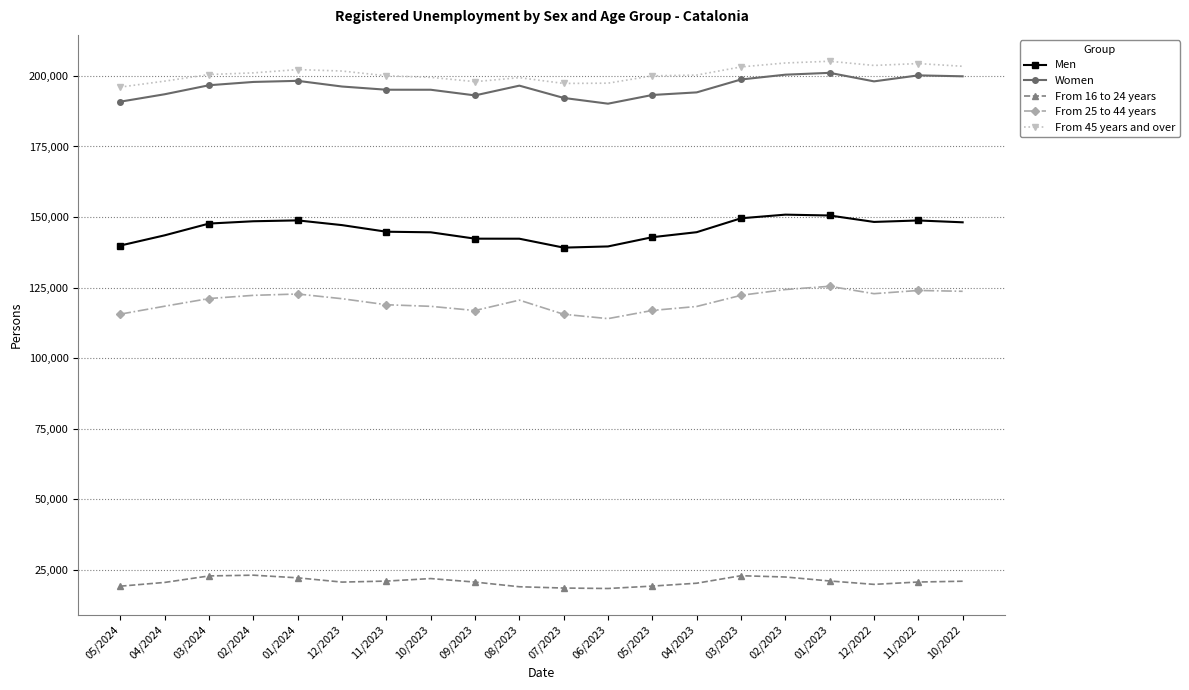

What is the greatest value displayed?

205211